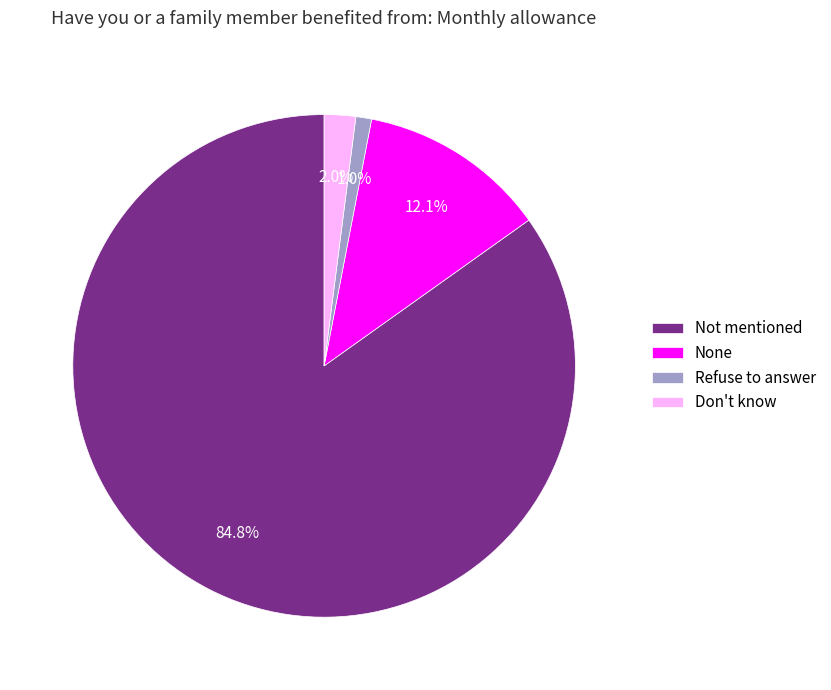

True or false: Don't know accounts for 7% of the total.

False